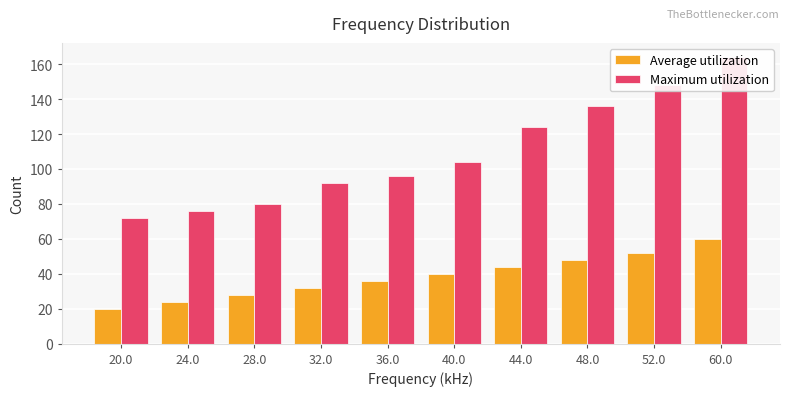

List the labels in order of Maximum utilization value, largest first.

60.0, 52.0, 48.0, 44.0, 40.0, 36.0, 32.0, 28.0, 24.0, 20.0